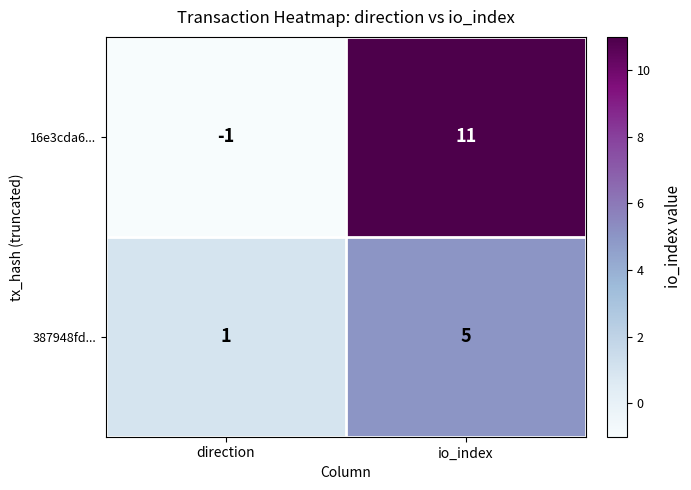

Where is 16e3cda6... nearest to the value 5?

direction